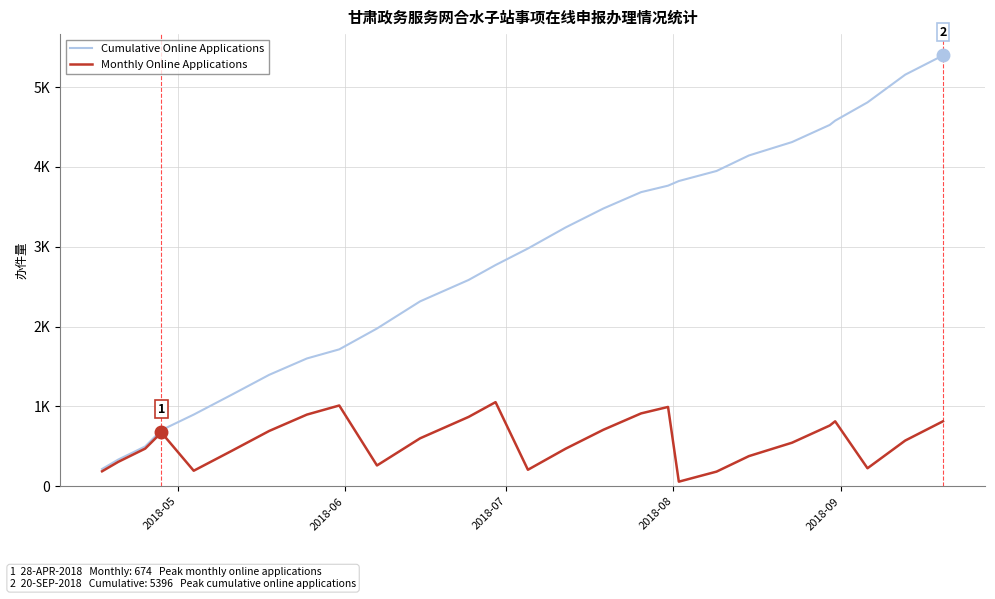

Does the chart display data point markers on the line(s)?

No